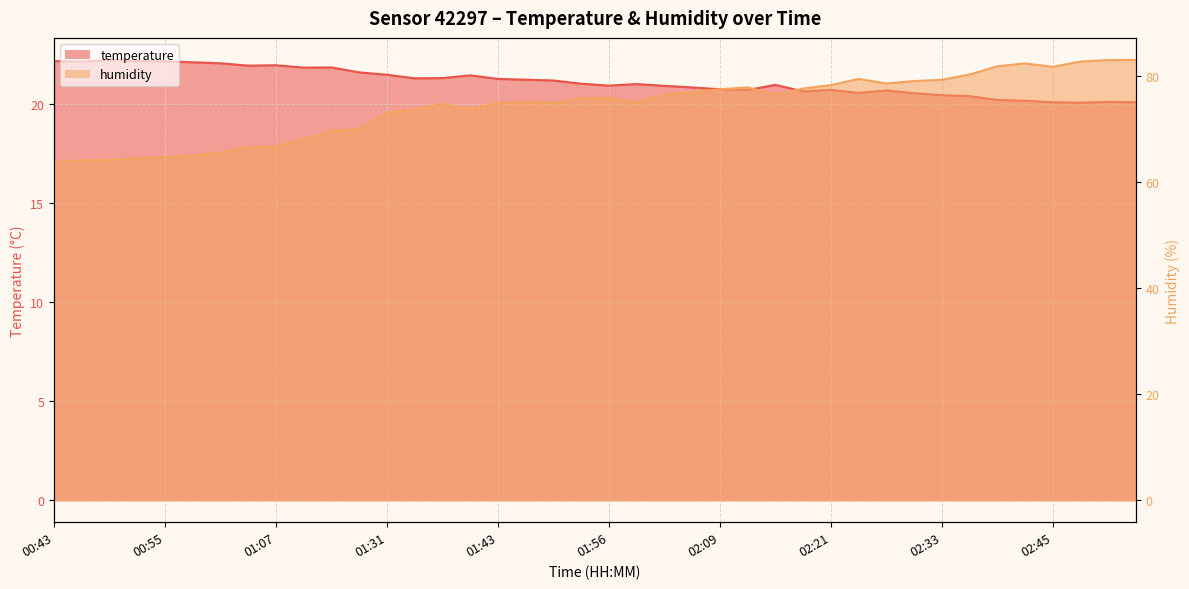

List the series in order of their overall mean, lowest first.

temperature, humidity